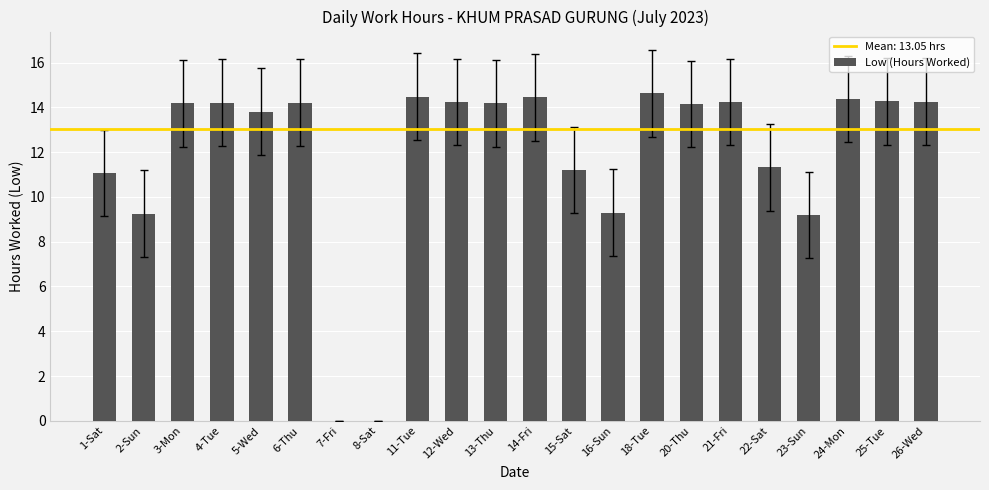

What is the change in value from 1-Sat to 13-Thu?

+3.1